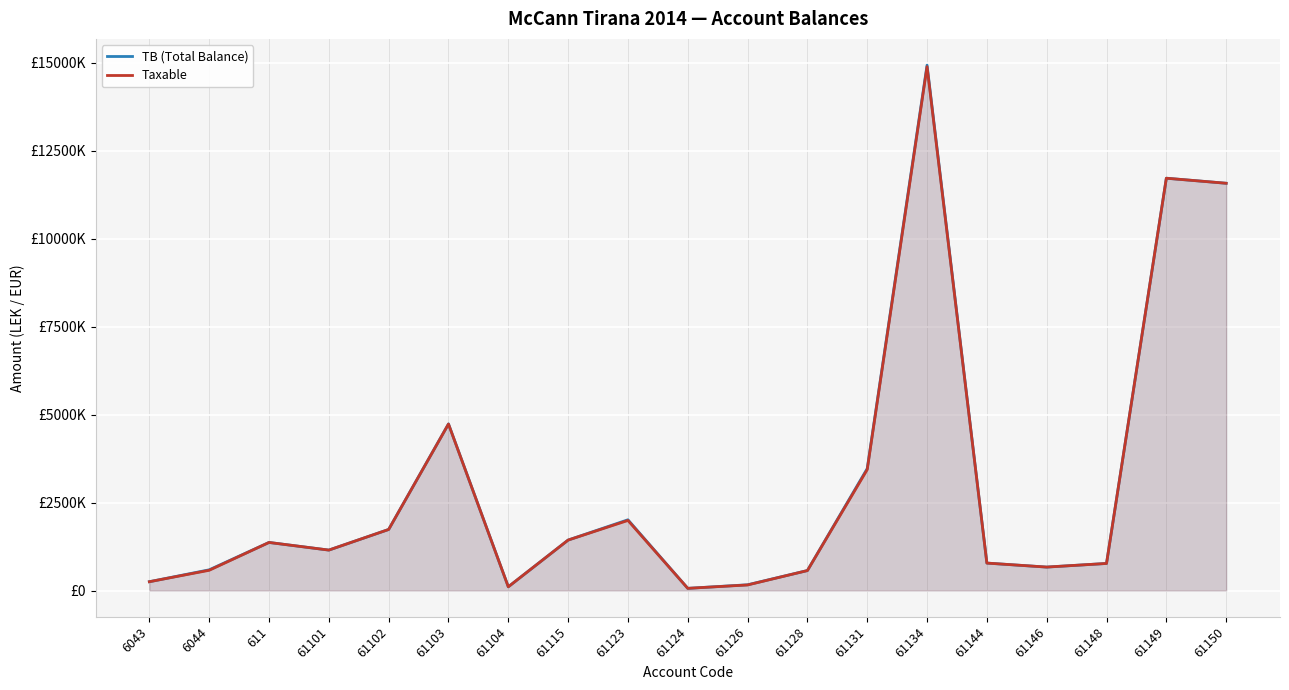

What value does the TB (Total Balance) series have at 61104?

105900.0